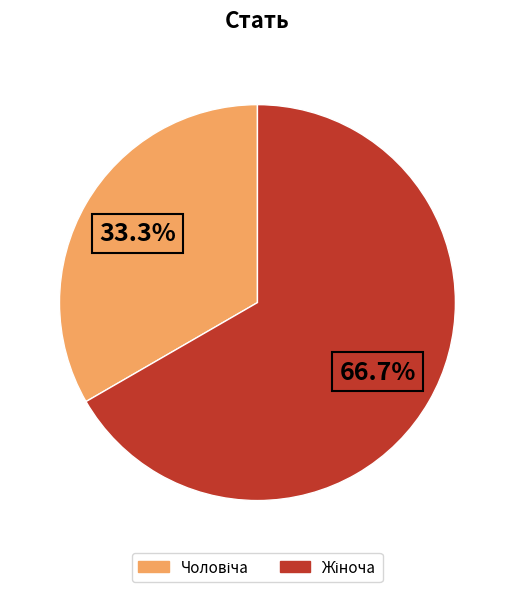

Is there any slice that represents more than half of the pie?

Yes